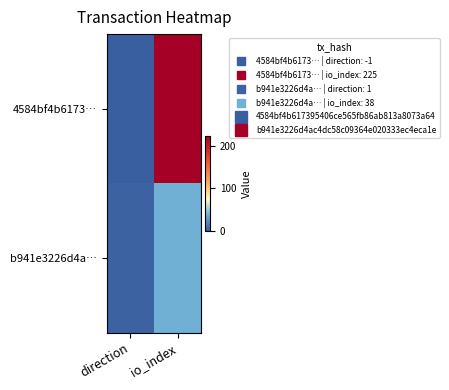

What is the greatest value displayed?

225